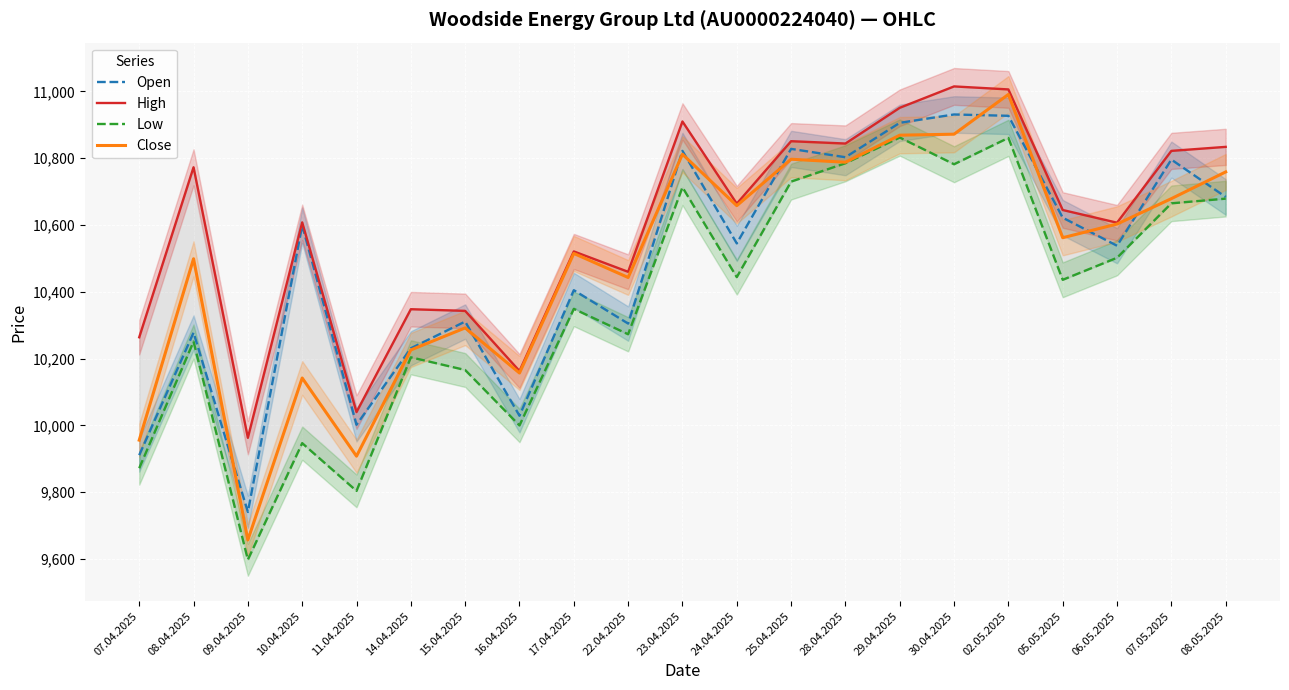

True or false: High and Open intersect in this chart.

False